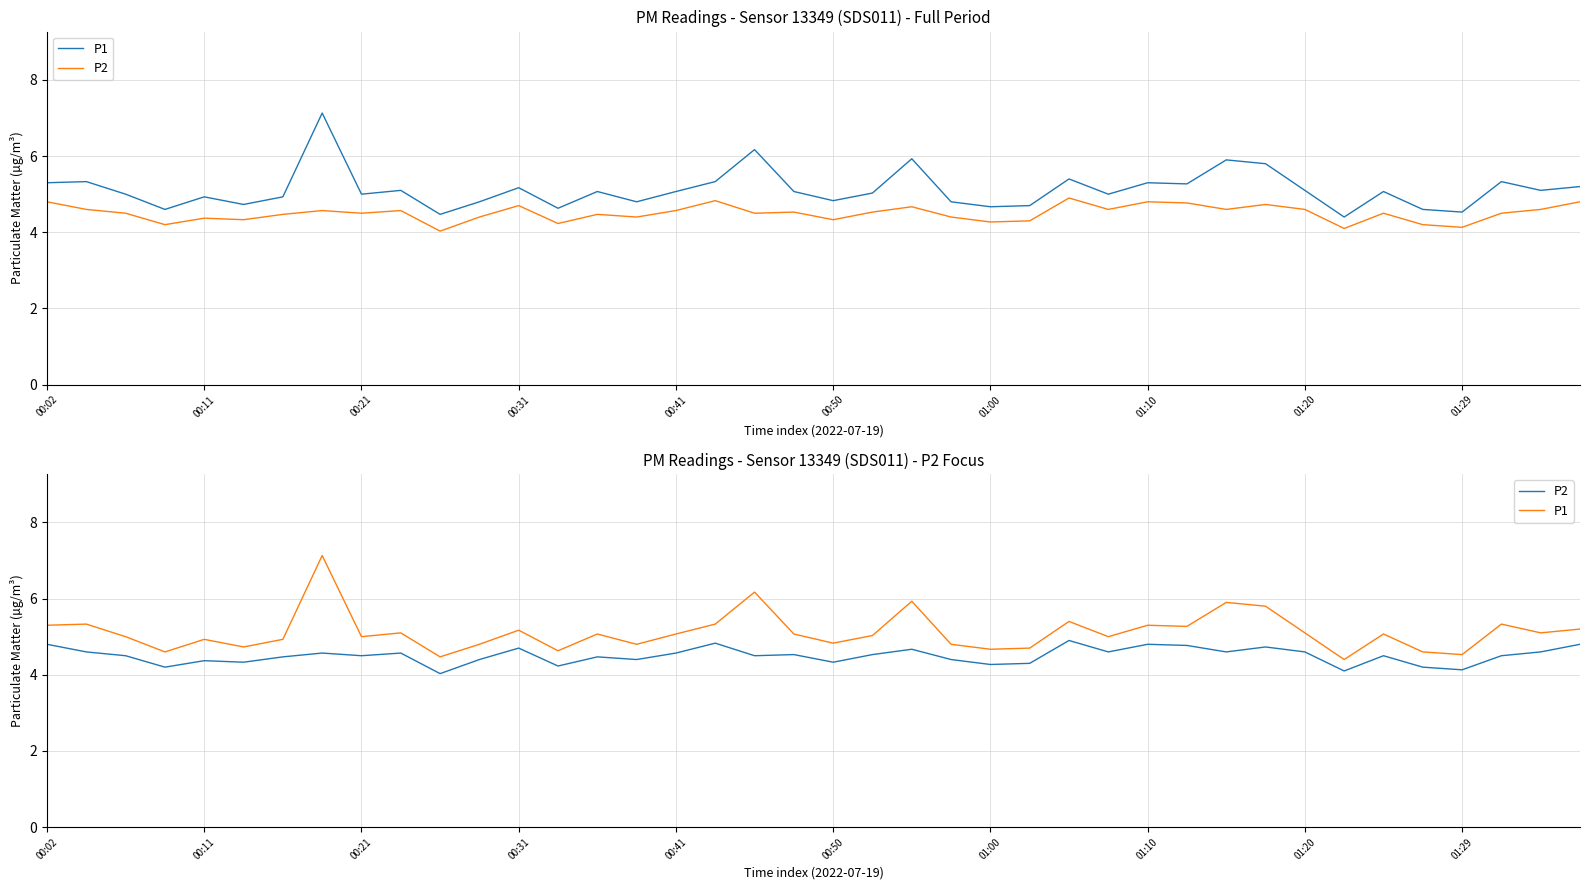

True or false: P1 and P2 intersect in this chart.

False